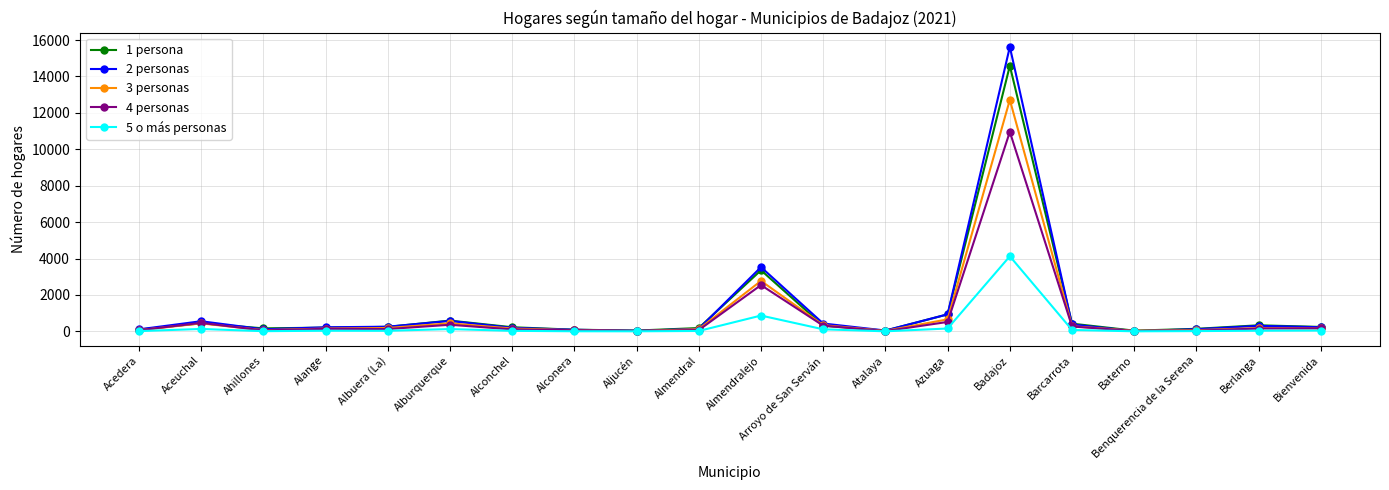

What is the average value of the 3 personas series?

947